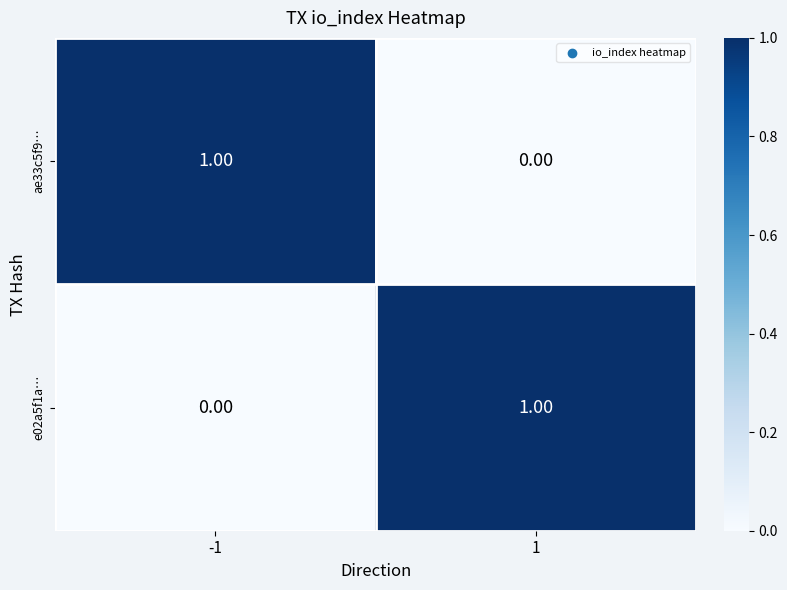

At 1, list the series in order from smallest to largest.

ae33c5f9…, e02a5f1a…